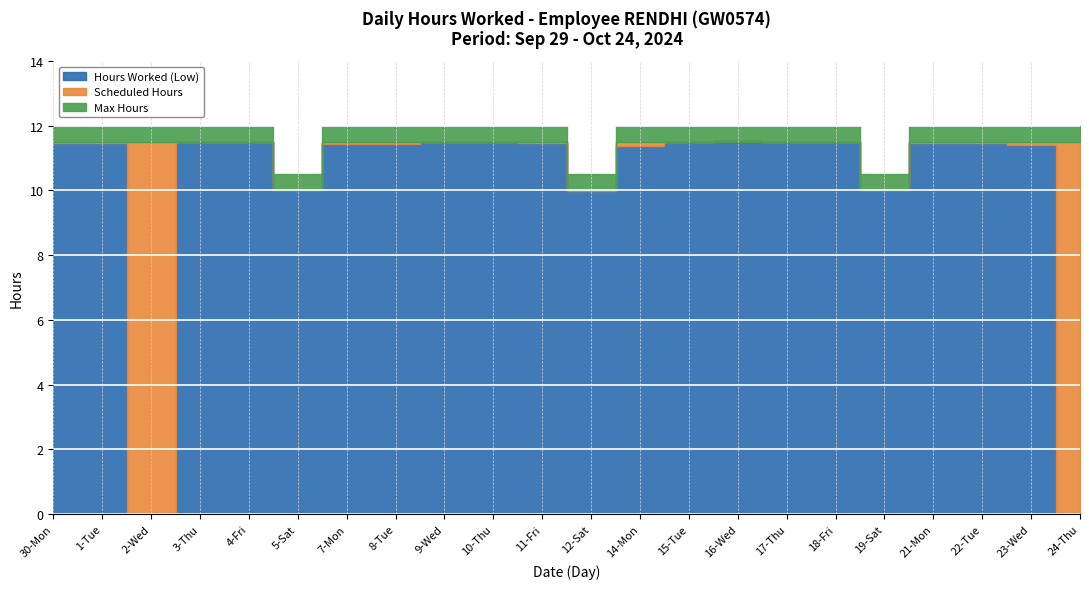

True or false: Hours Worked (Low) and Max Hours cross at least once.

False